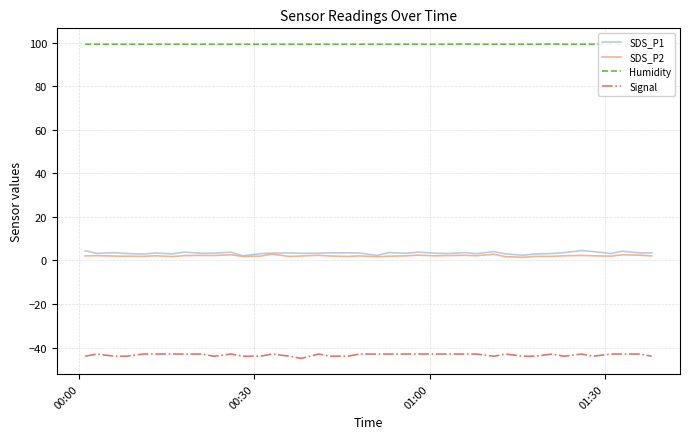

What is the highest value of the Signal series?

-43.0